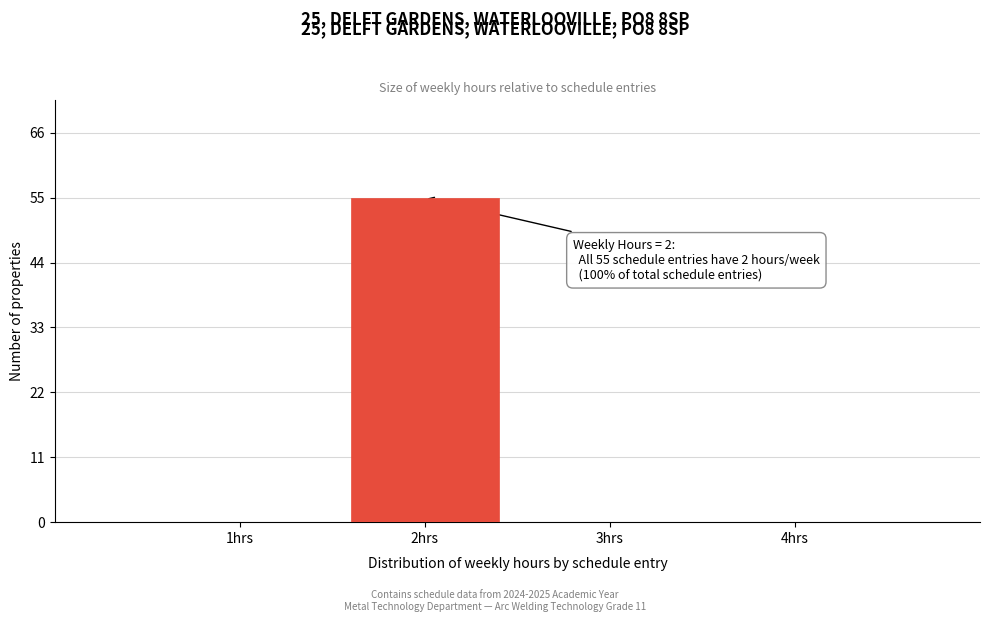

Reading left to right, transcribe all the data shown in this chart.

1hrs=0	2hrs=55	3hrs=0	4hrs=0